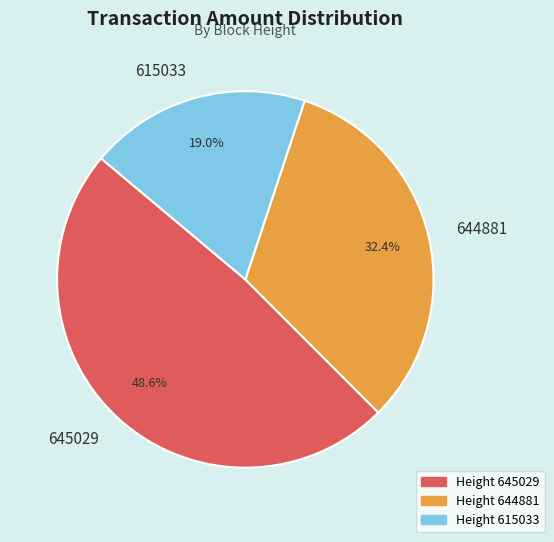

What is the largest slice in the pie chart?

645029